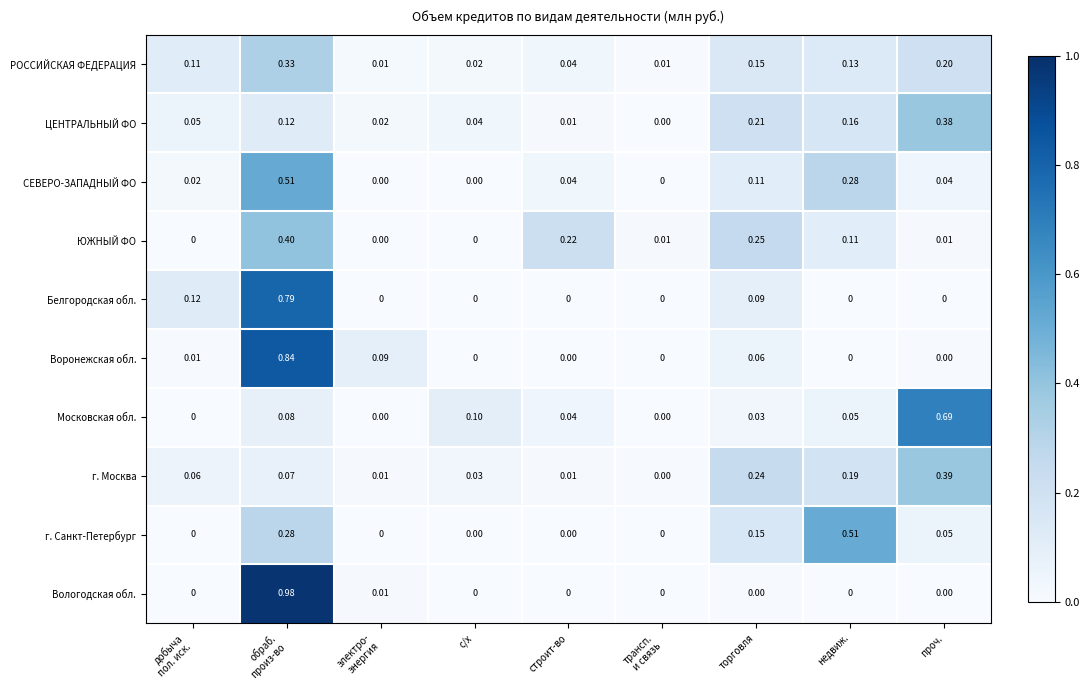

Which series has the widest spread of values?

Вологодская обл.